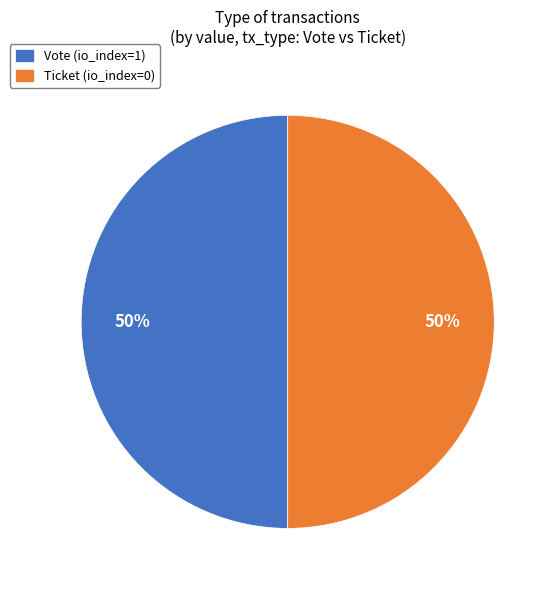

Approximately how many times larger is the value at Vote (io_index=1) compared to Ticket (io_index=0)?

1.0